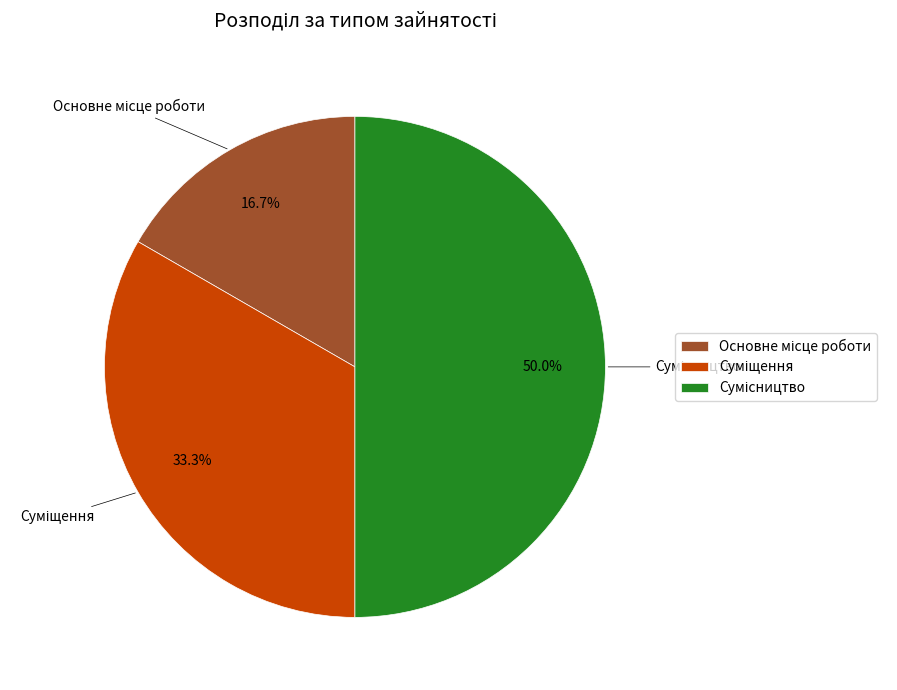

To the nearest percent, what is the difference between the Основне місце роботи and Суміщення slice percentages?

17%